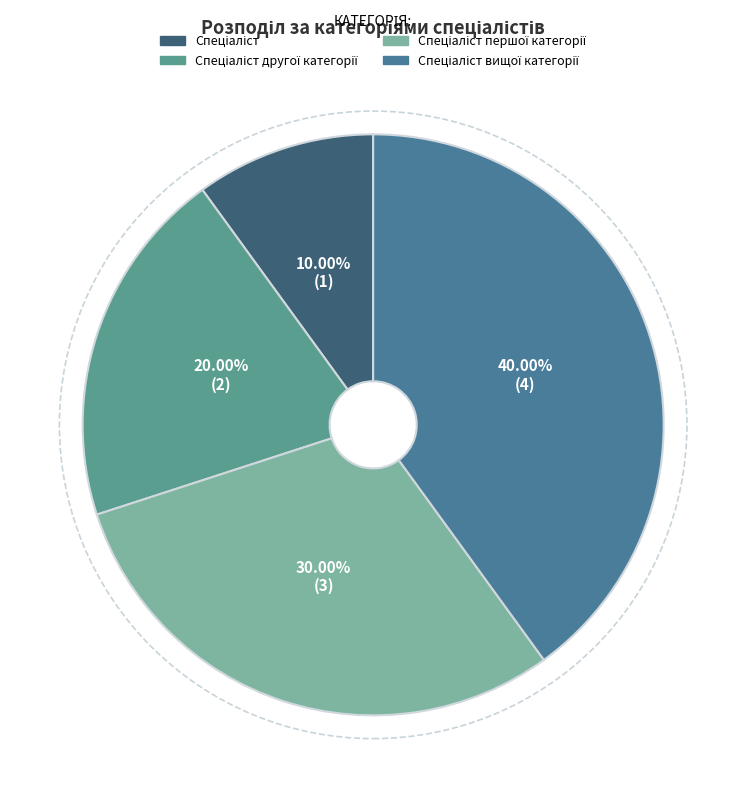

To the nearest percent, what is the average slice percentage?

25%